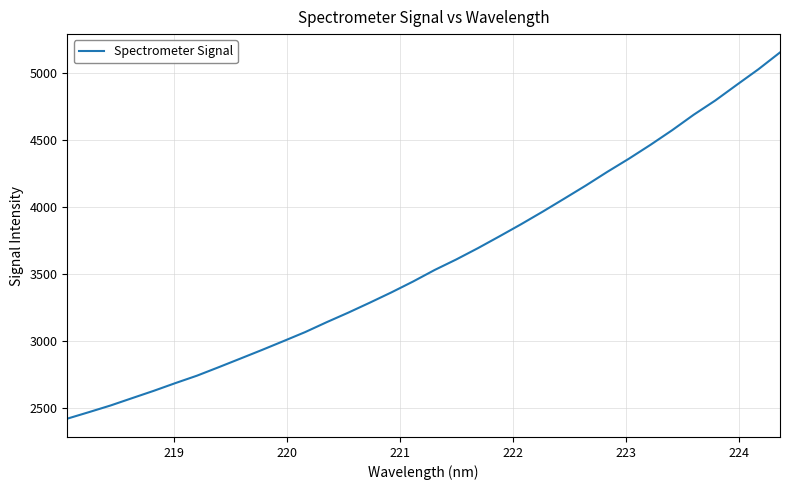

What is the smallest value displayed?

2421.9